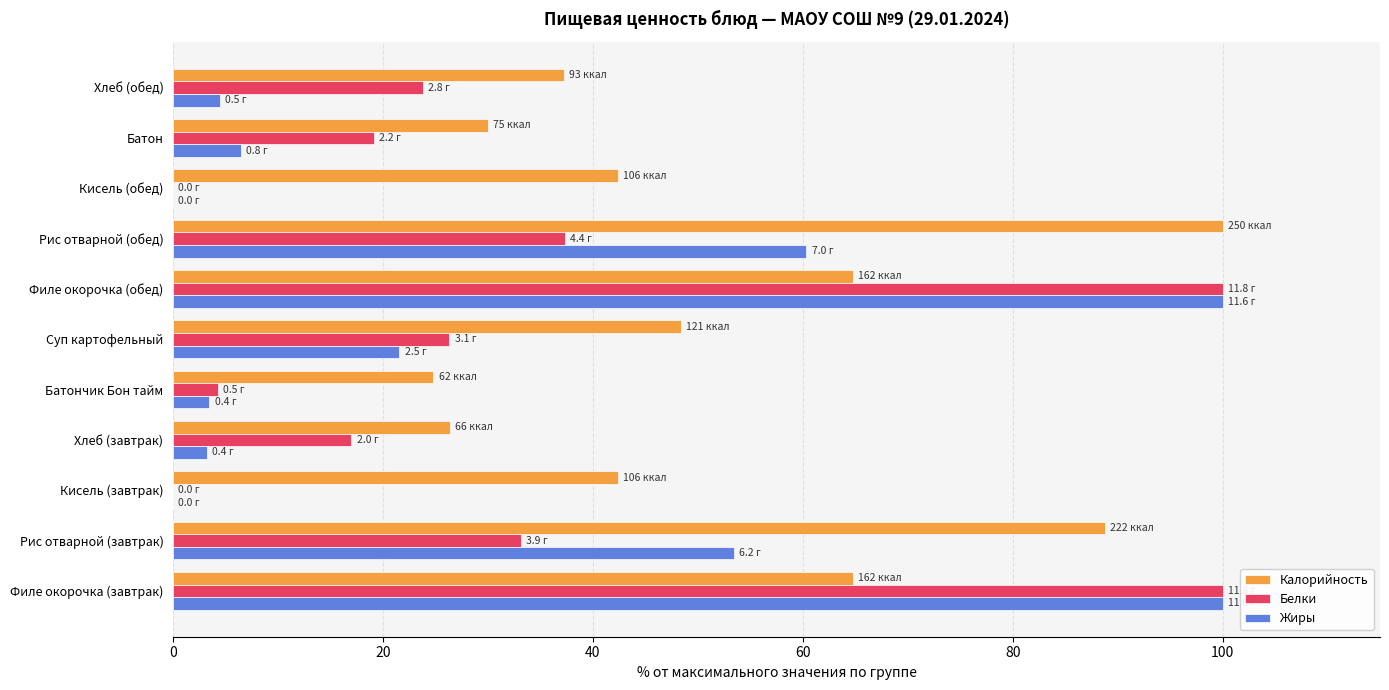

True or false: Жиры has a value of 11.3 at Рис отварной (завтрак).

False